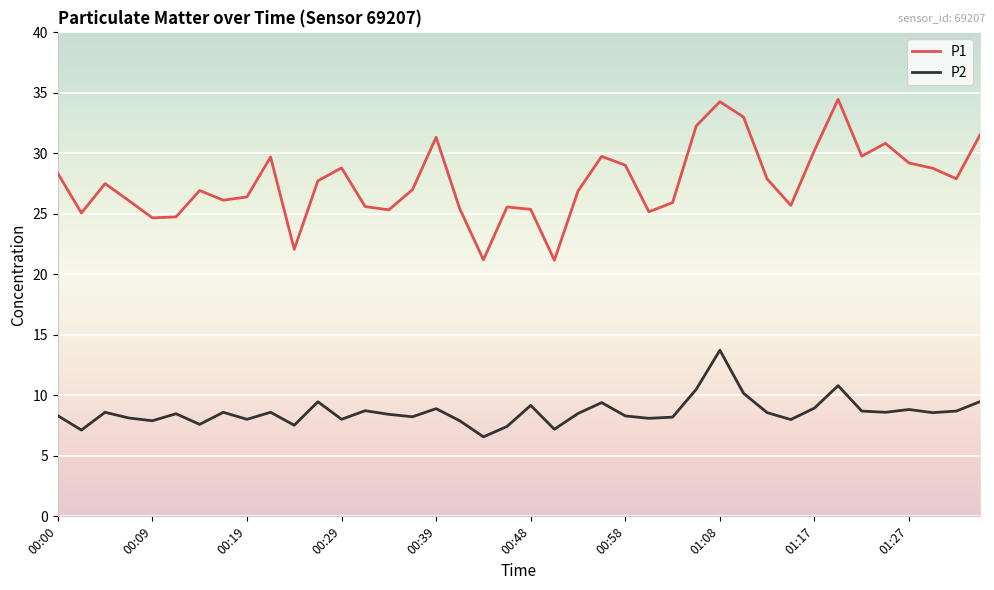

How many interior local valleys does the P1 series have?

11